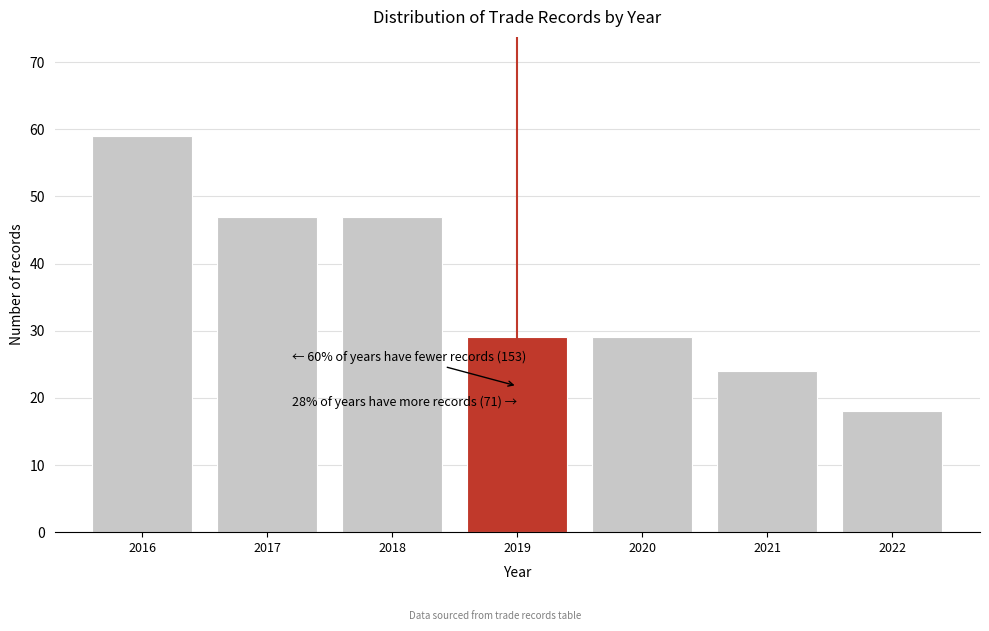

Which range on the x-axis has the tallest bar?

2015.5 to 2016.5